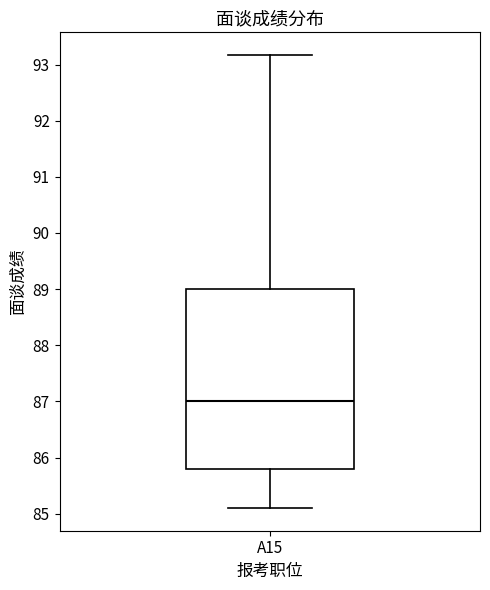

Transcribe this box plot: give where the median line is, the range the box spans, and where the two whiskers end, as read against the y-axis. The values are not printed on the chart, so give them approximately, as read against the axis.

median 87.0, box 85.8 to 89.0, whiskers 85.1 to 93.2